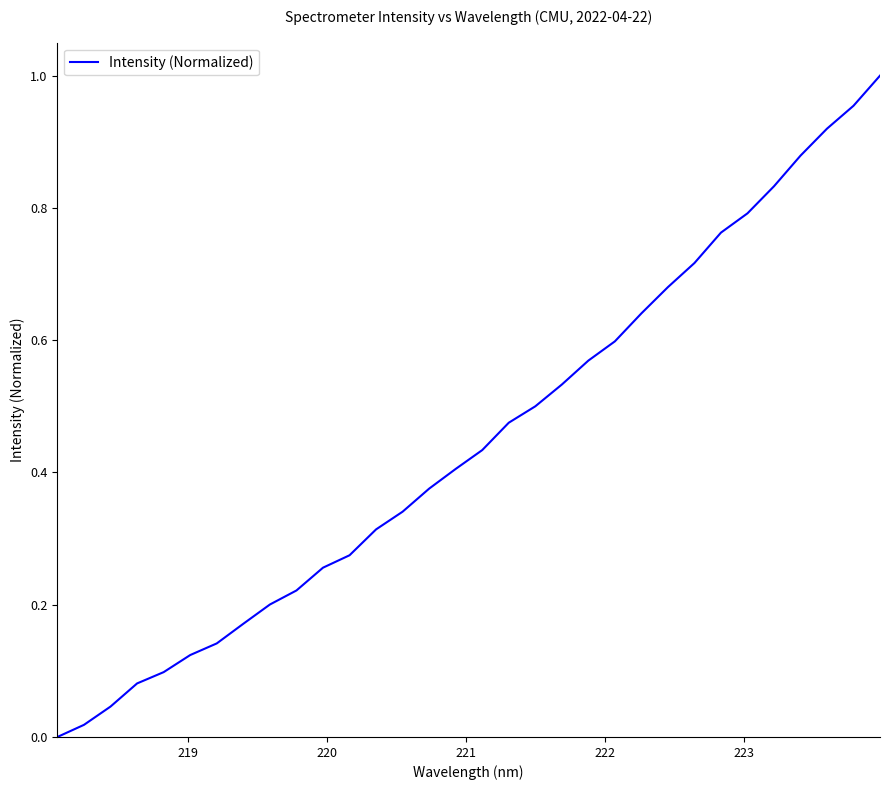

True or false: there are more than 1 points higher than both neighbors.

False